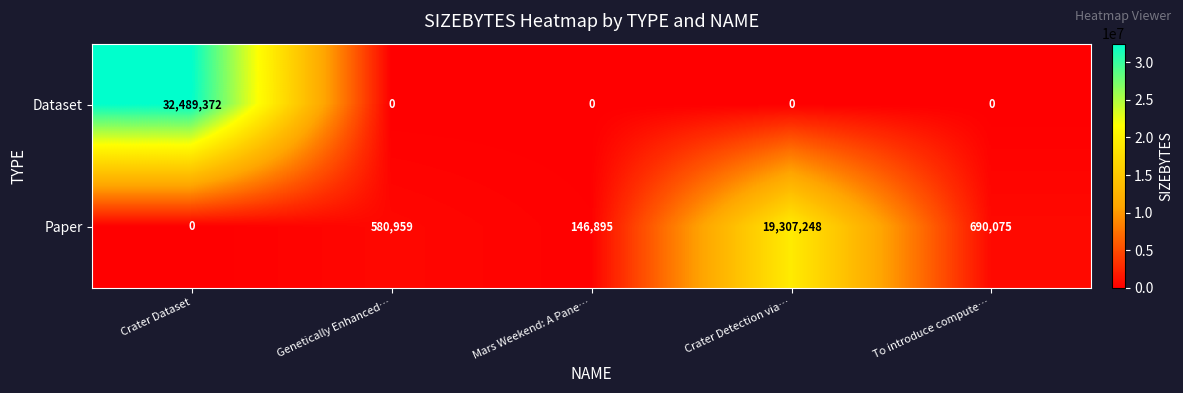

What is the difference between the maximum and minimum values in the Paper series?

19307248